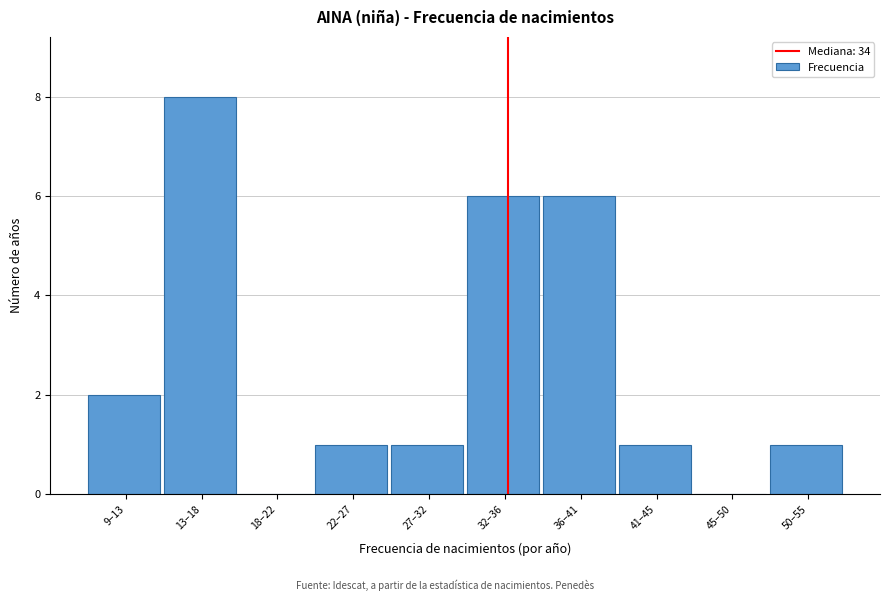

Reading left to right, transcribe all the data shown in this chart.

9–13=2	13–18=8	18–22=0	22–27=1	27–32=1	32–36=6	36–41=6	41–45=1	45–50=0	50–55=1